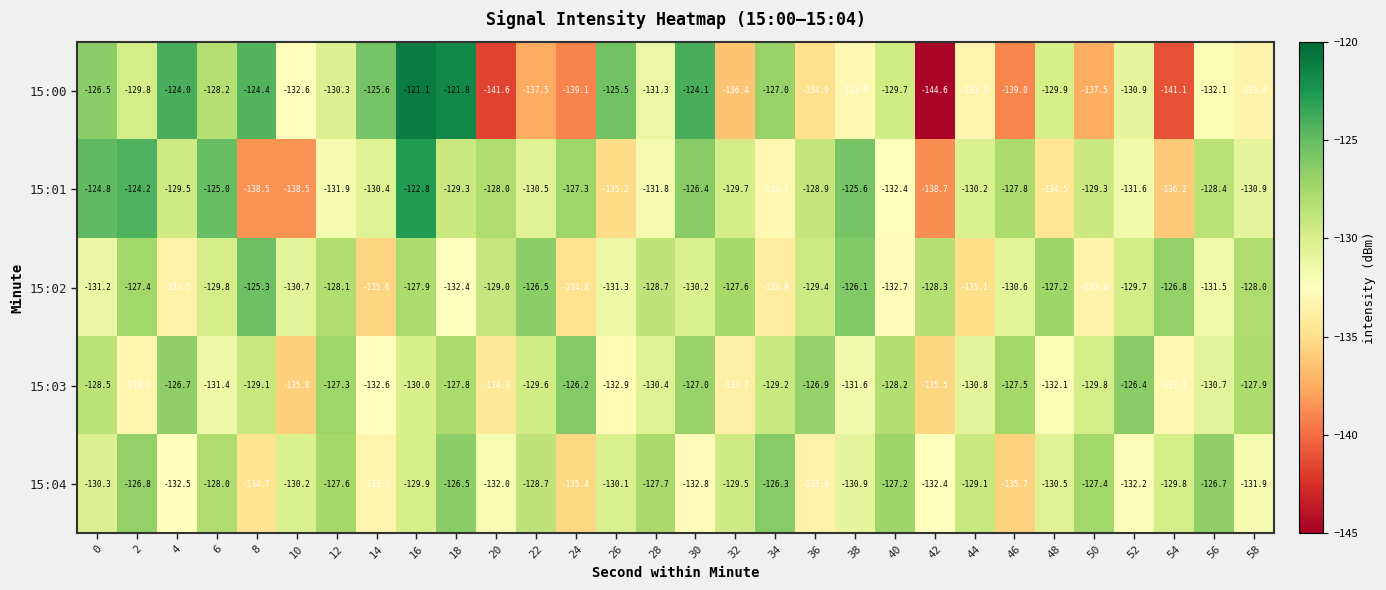

What is the total value across all series at 10?

-667.8